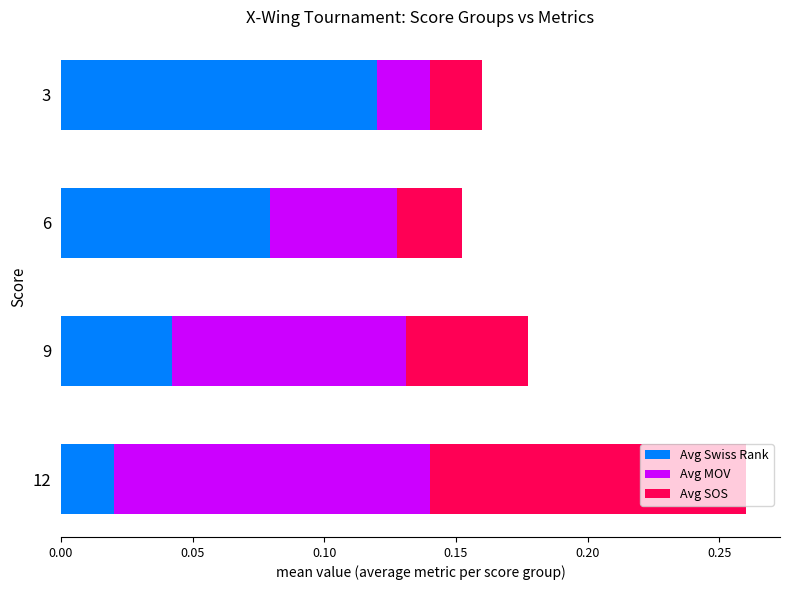

Which category has the highest value in the Avg Swiss Rank series?

3